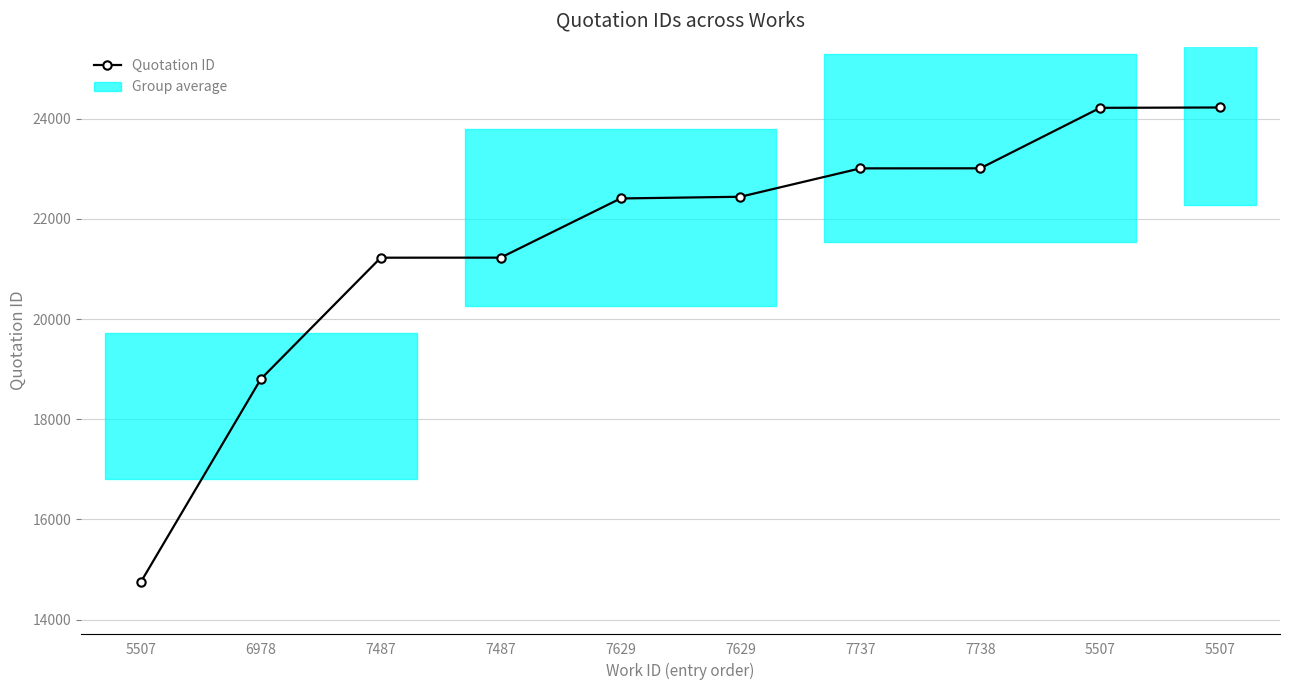

What is the minimum value shown in the chart?

14754